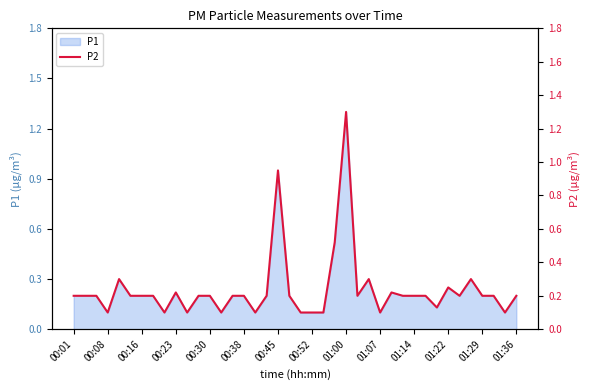

How many lines are shown in the chart?

1